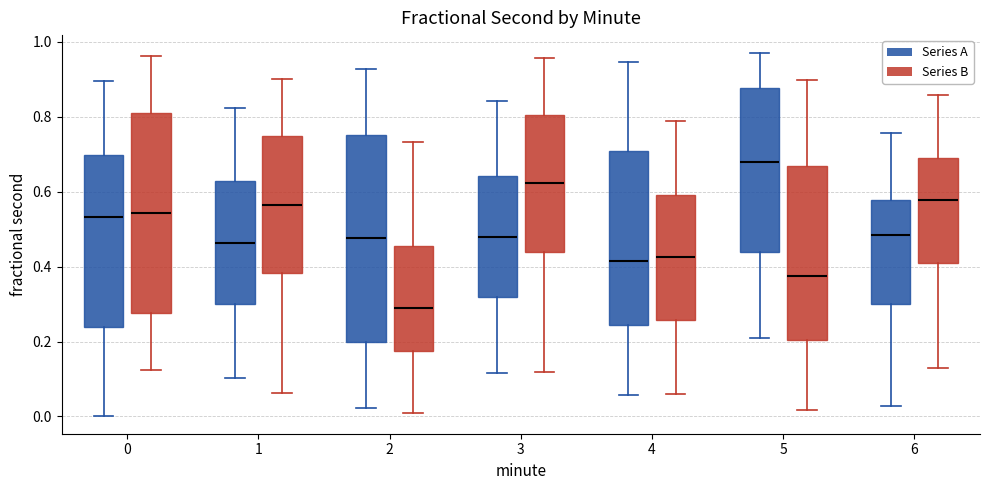

Which box's median line is the lowest?

2 (Series B)